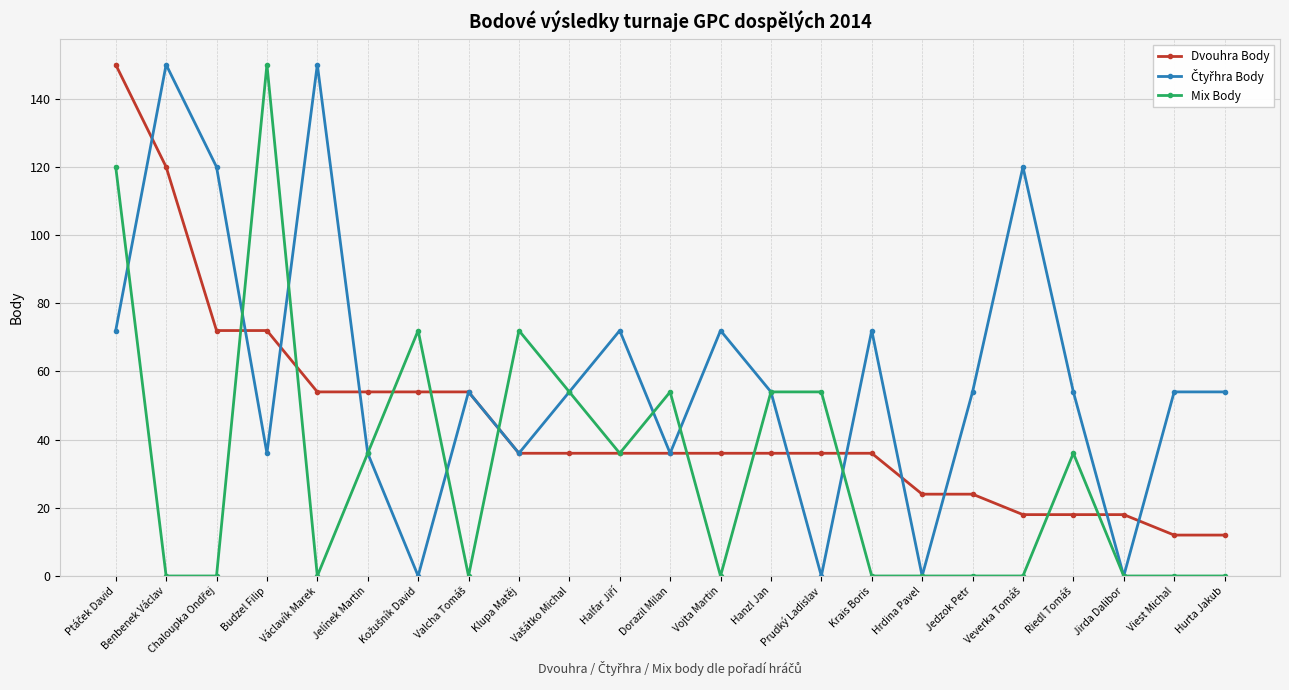

At how many categories does at least one series exceed 10?

23